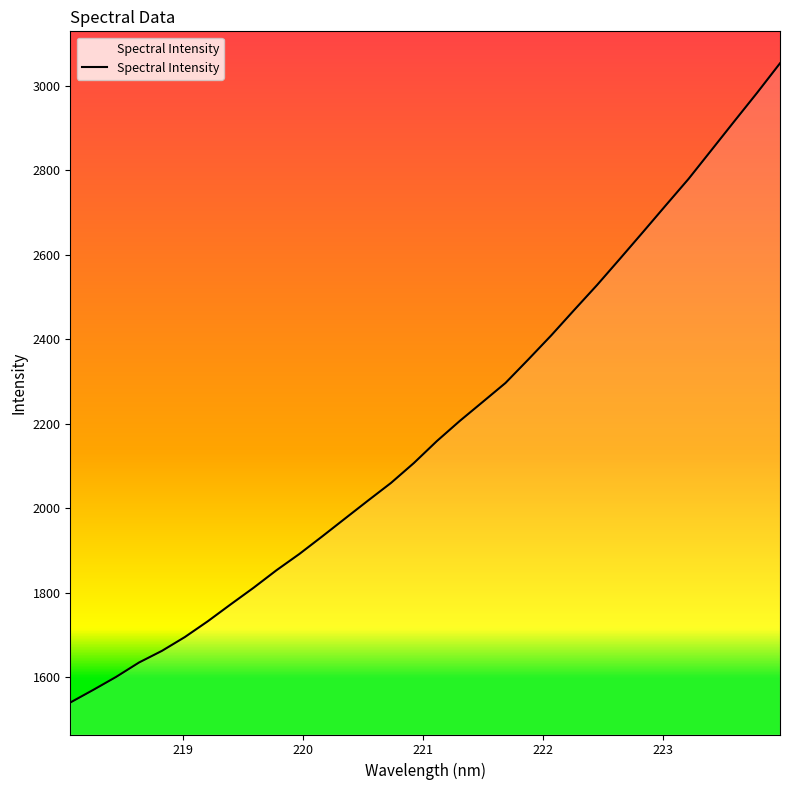

What is the difference between the maximum and minimum values?

1513.4